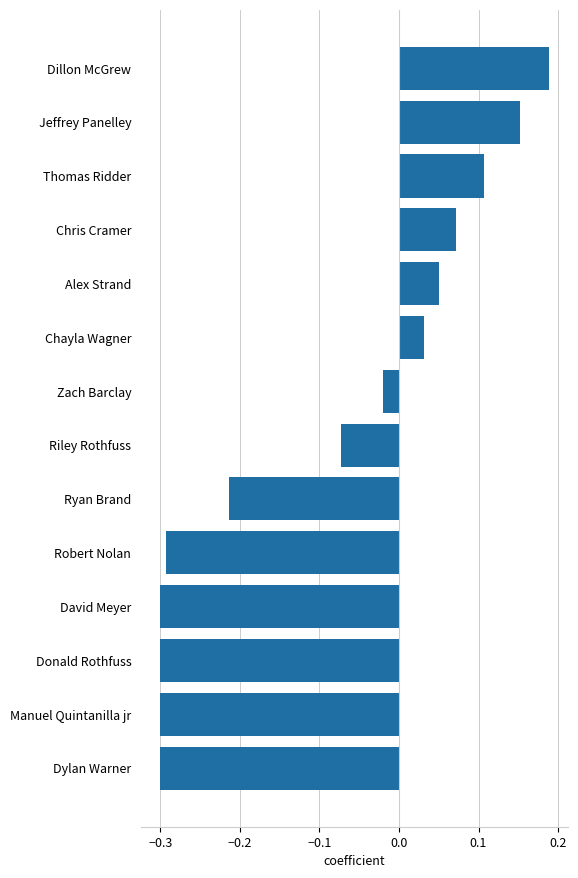

The value at Manuel Quintanilla jr is -0.5. True or false?

False